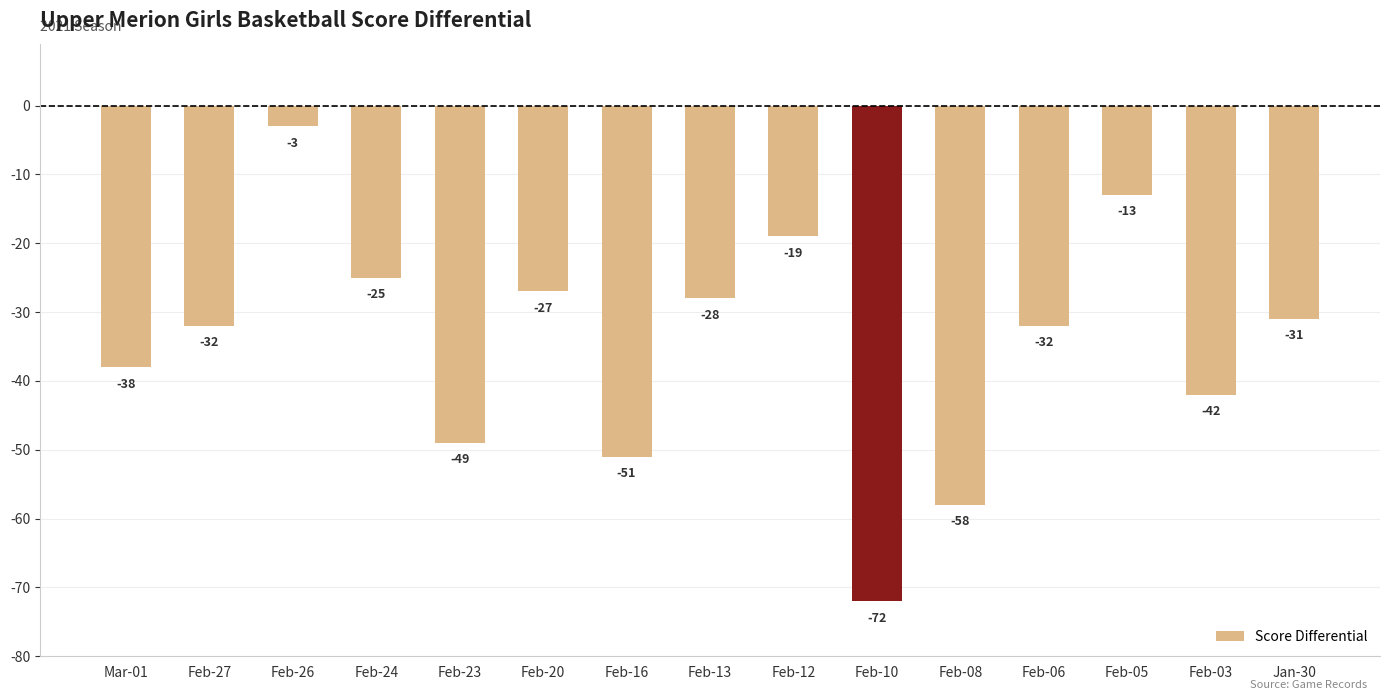

How many bars are there in total?

15